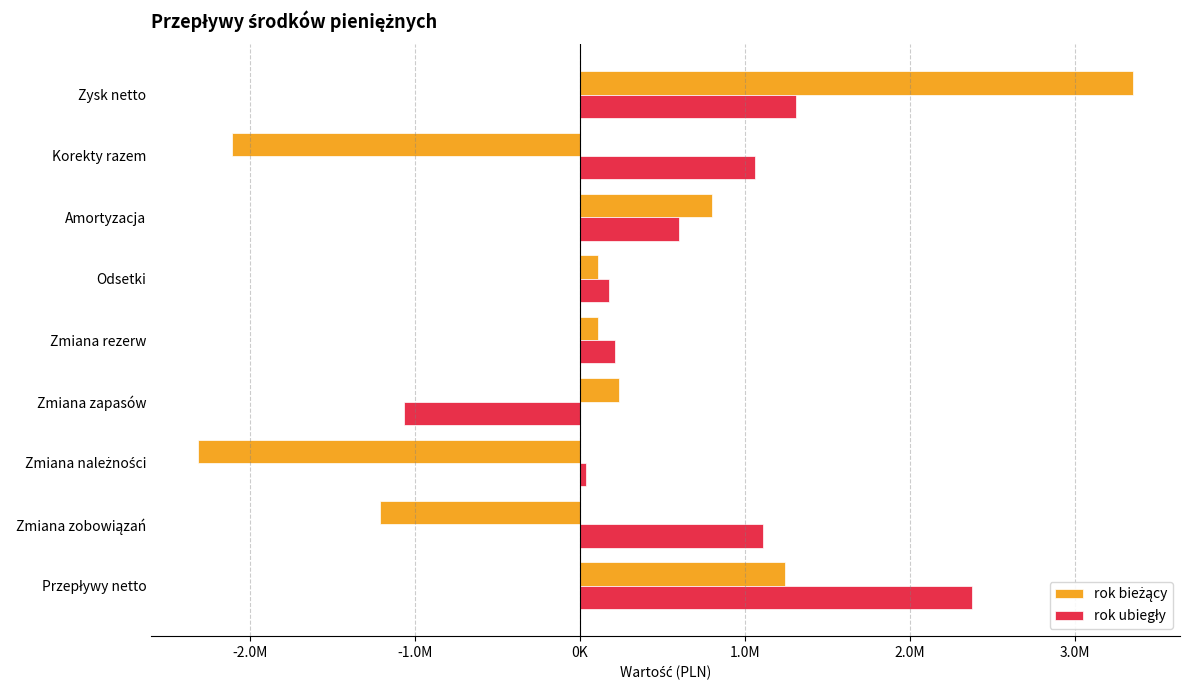

How many groups of bars are there?

9